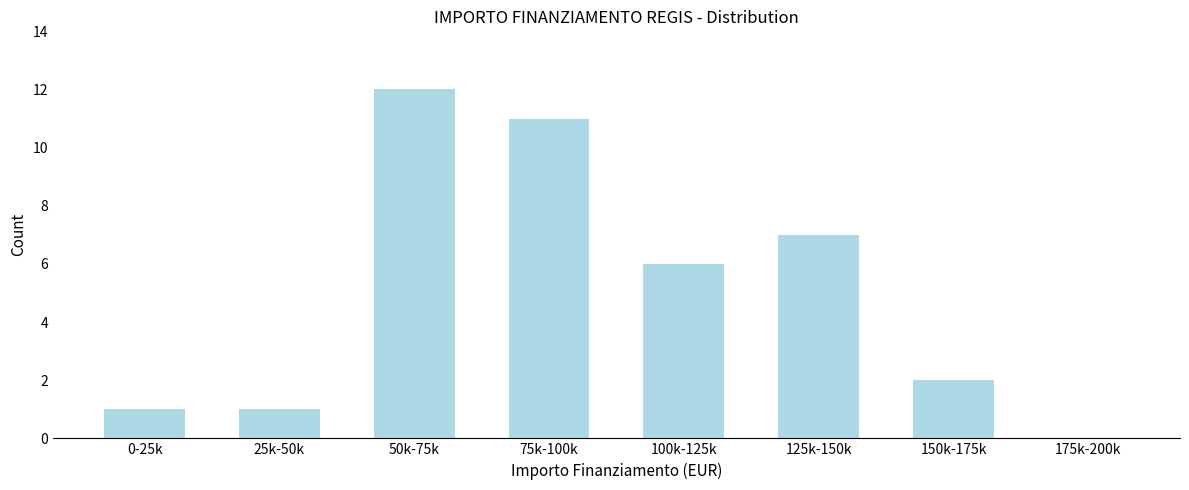

Reading right to left, what are all the values shown in this chart?

175k-200k=0	150k-175k=2	125k-150k=7	100k-125k=6	75k-100k=11	50k-75k=12	25k-50k=1	0-25k=1